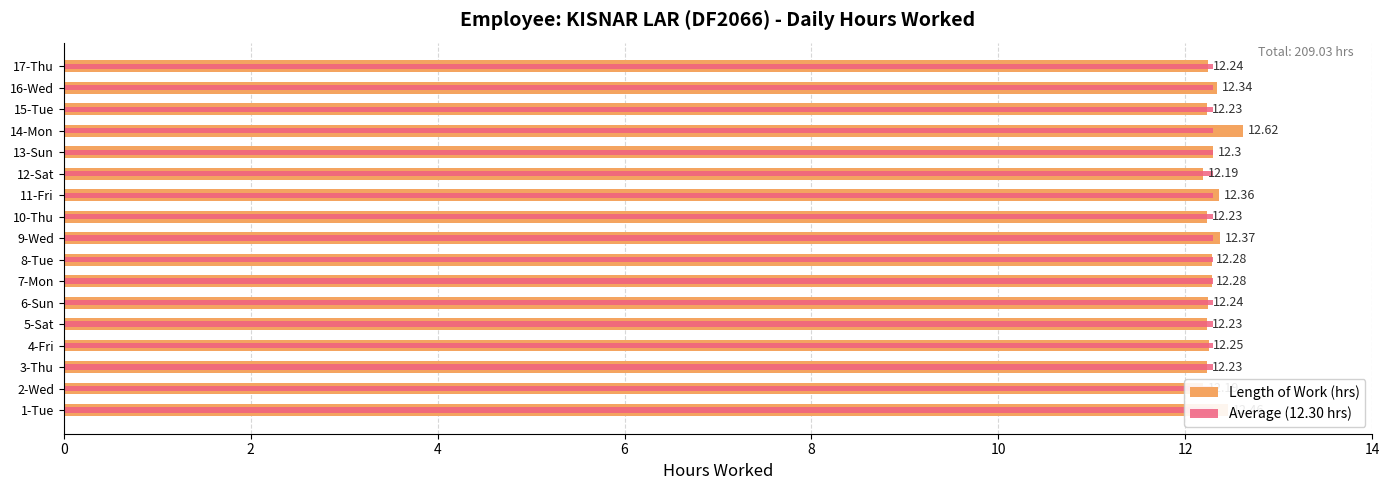

What is the average value of the Length of Work (hrs) series?

12.3